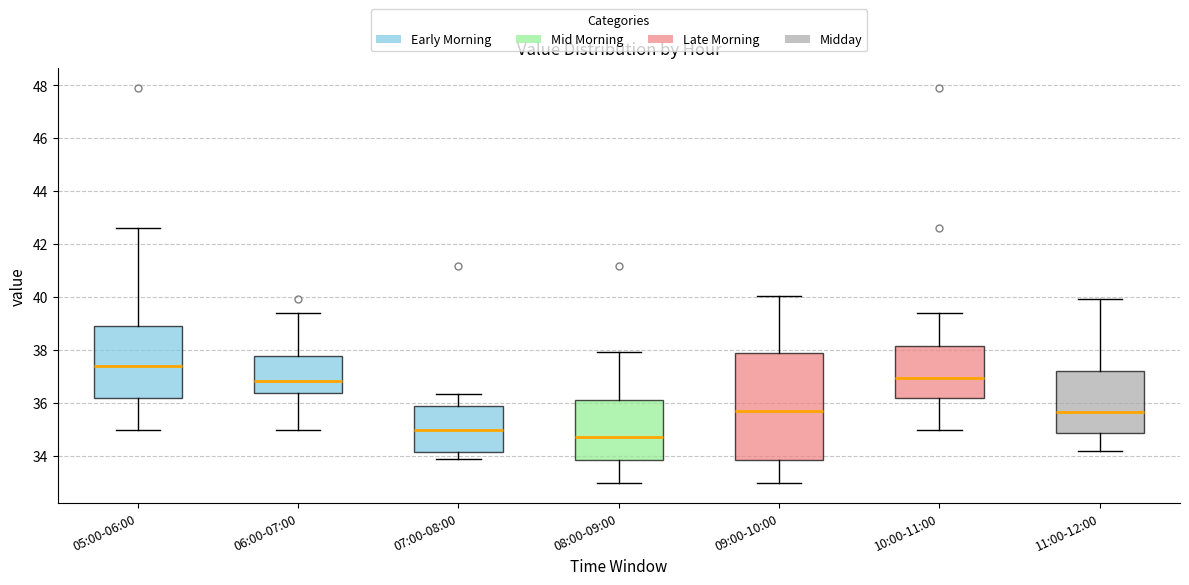

Comparing the boxes themselves (not the whiskers), which one is the tallest?

09:00-10:00